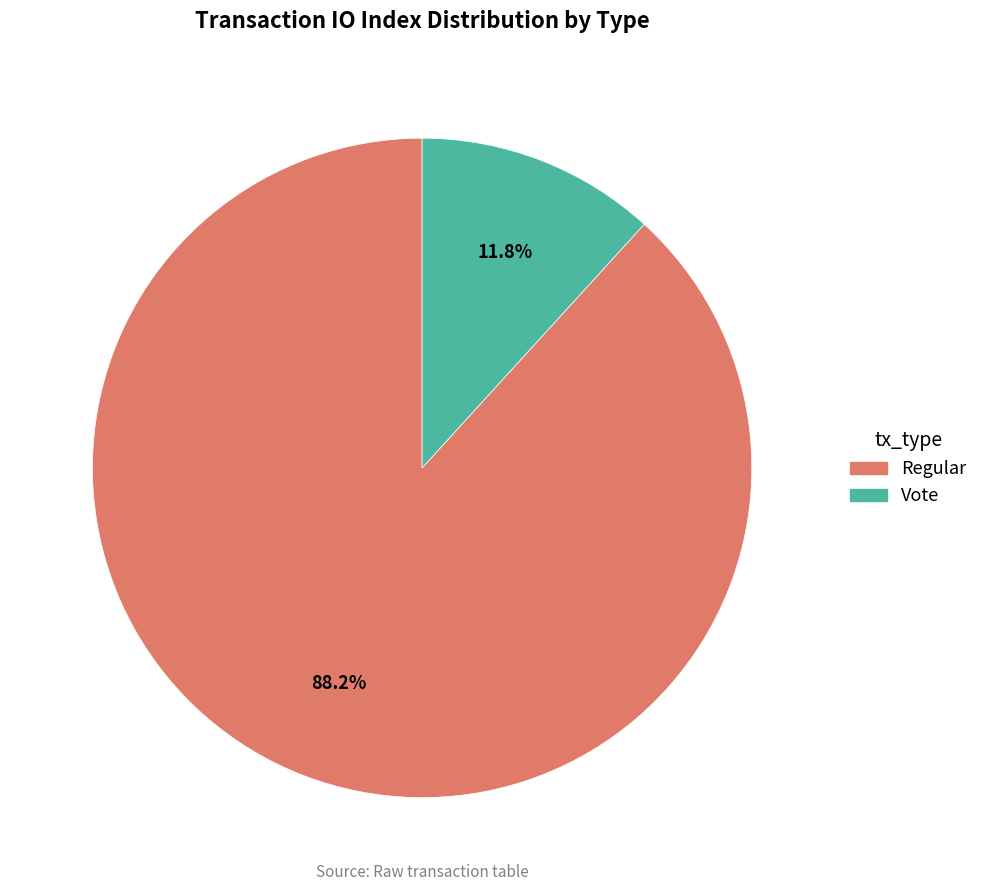

What is the largest slice in the pie chart?

Regular